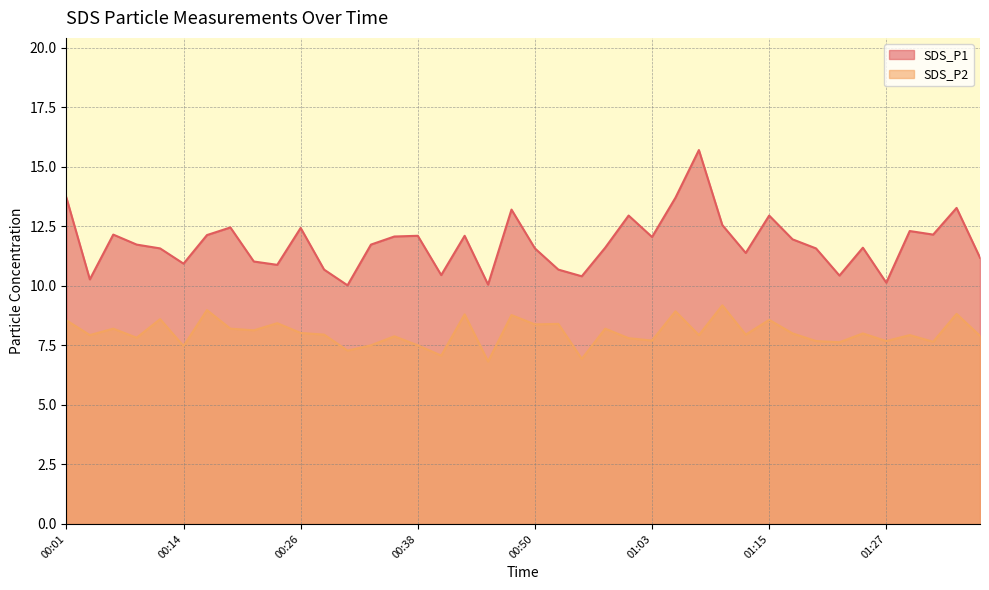

Between 01:00 and 01:30, which is larger?

01:00